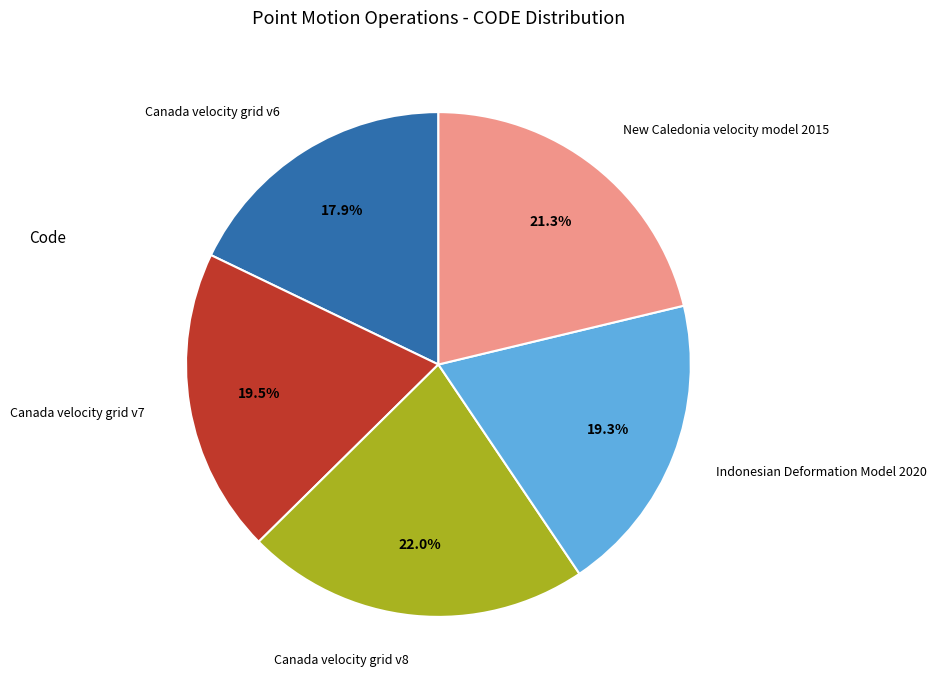

Is it true that New Caledonia velocity model 2015 is 33% of the pie?

False